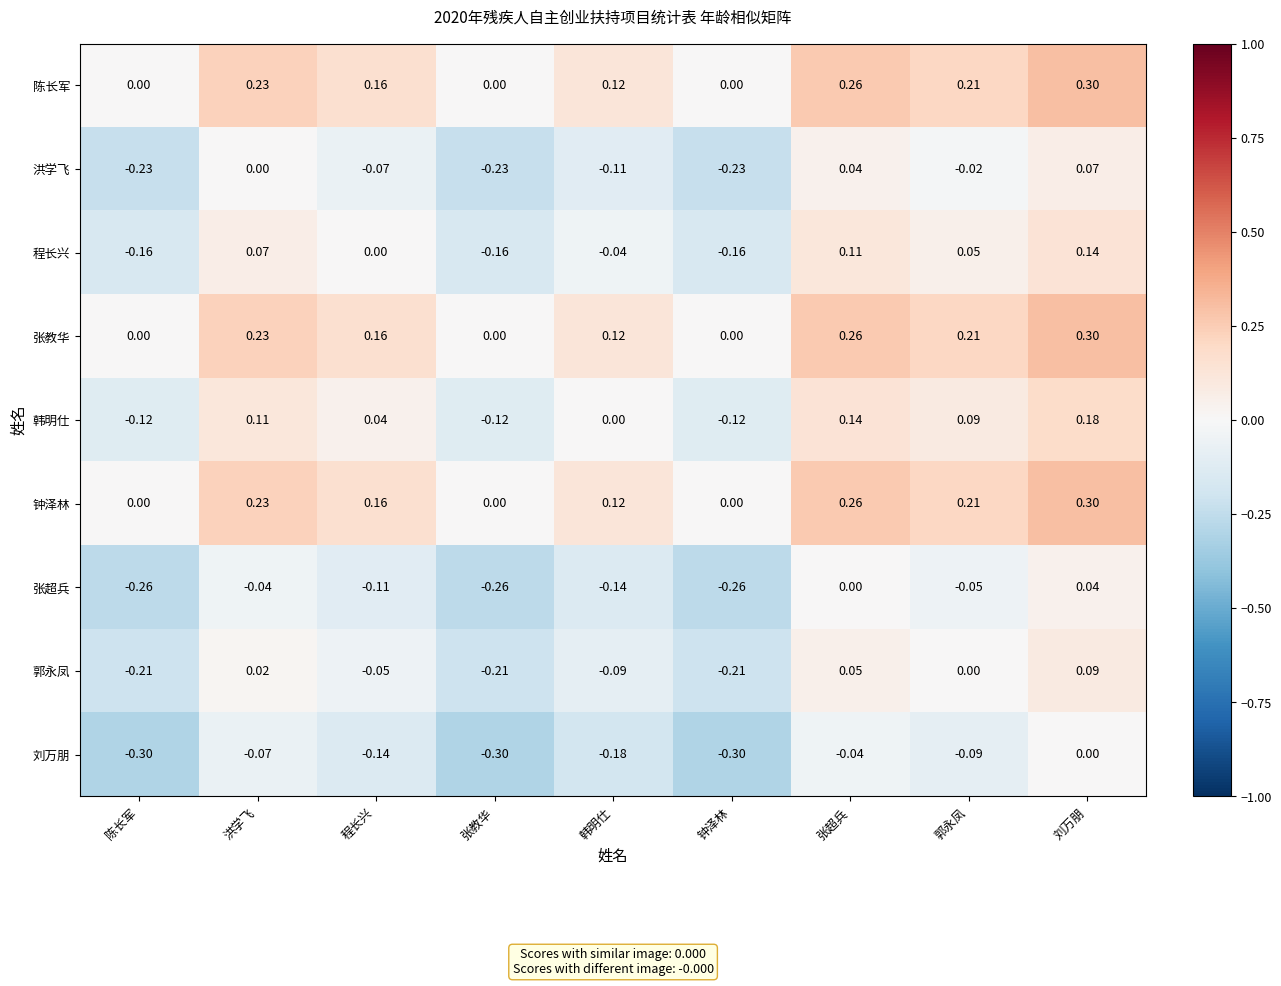

At which category is the sum across all series the highest?

刘万朋